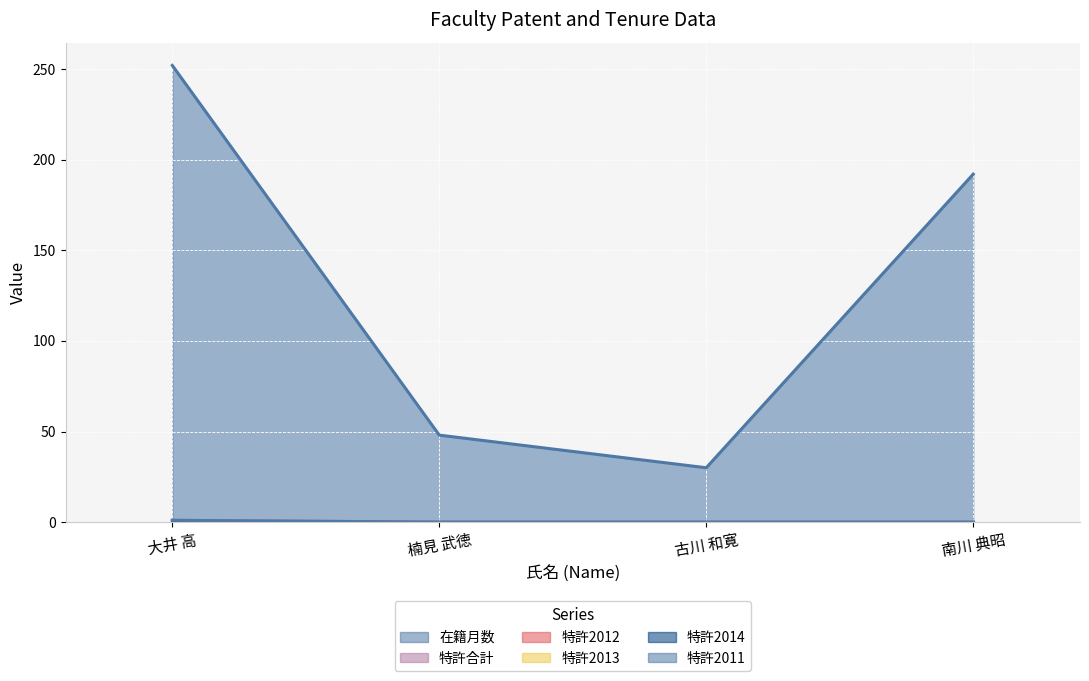

Which series has the widest spread of values?

在籍月数